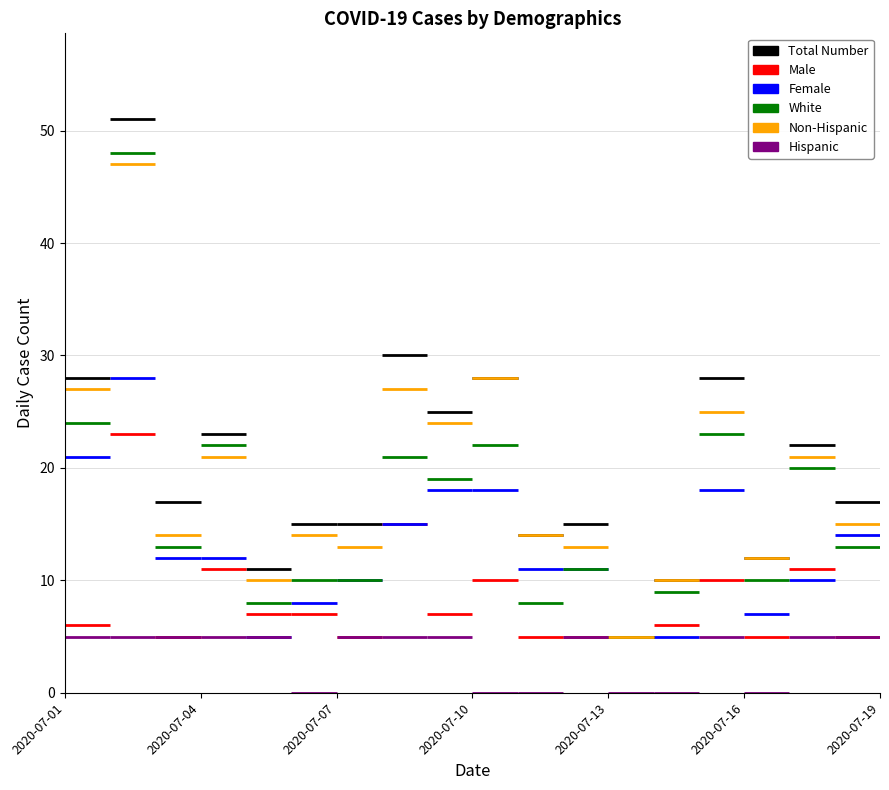

Is the value of Female at 2020-07-01 greater than the value of White at 2020-07-01?

No